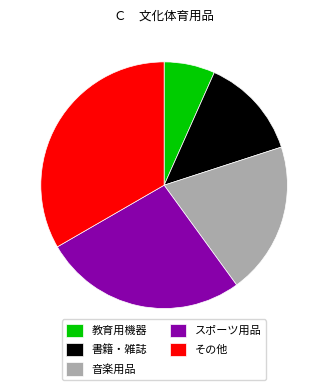

Approximately how many times larger is the value at 書籍・雑誌 compared to その他?

0.4